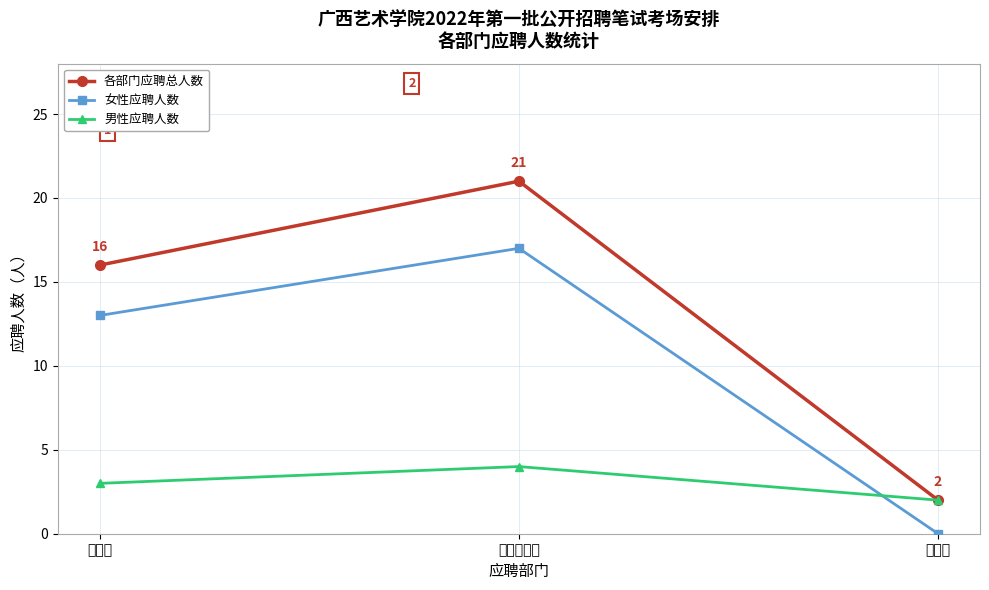

What is the label of the 1st point from the left?

档案馆